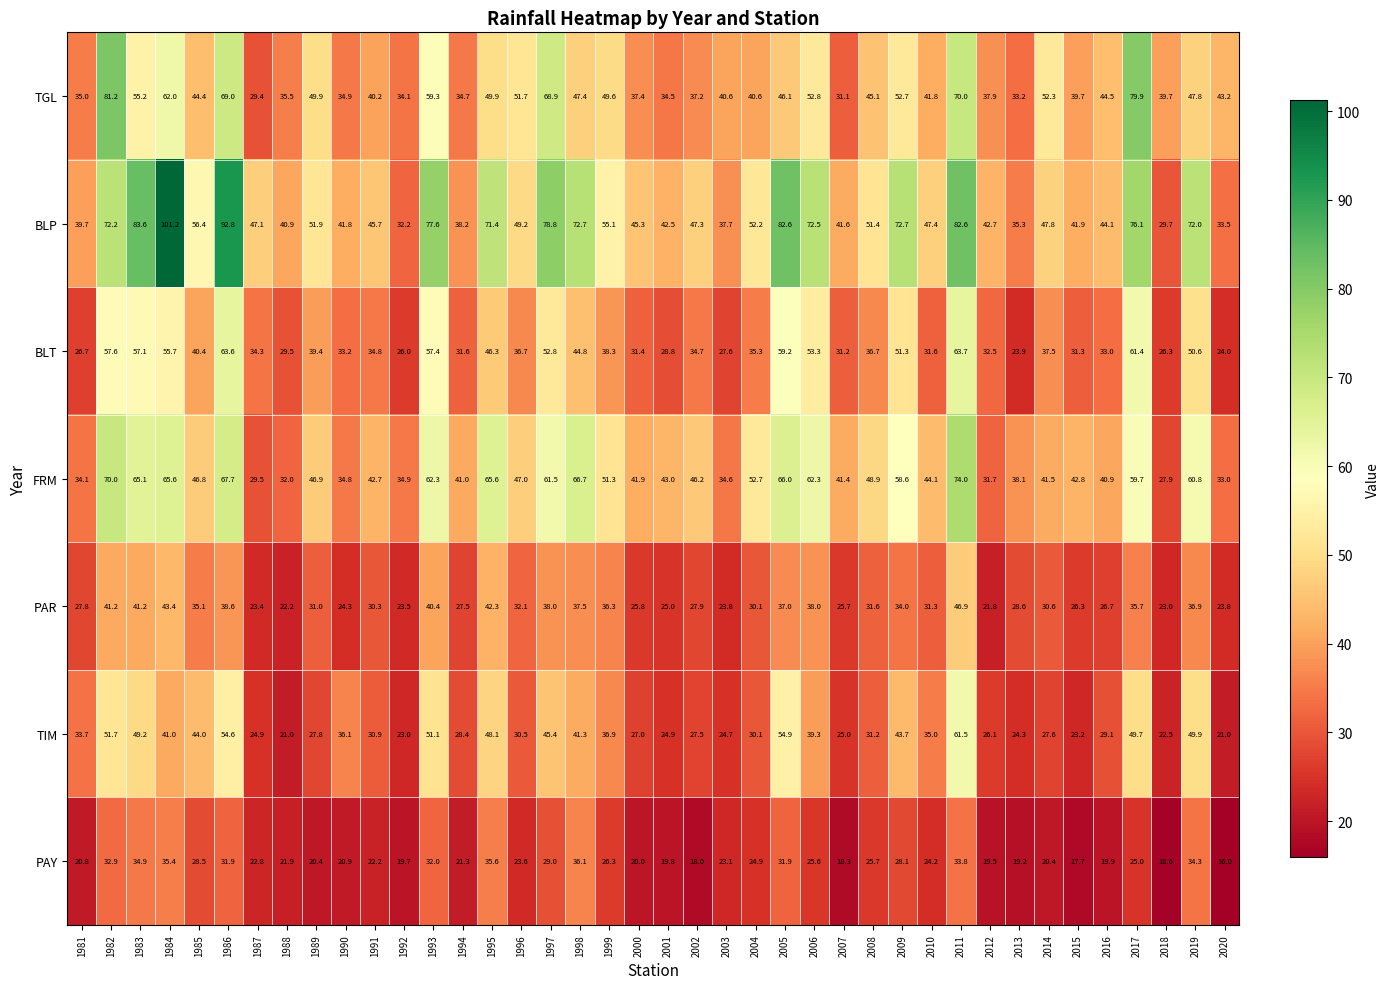

What is the difference between the highest and lowest values at 1983?

48.7